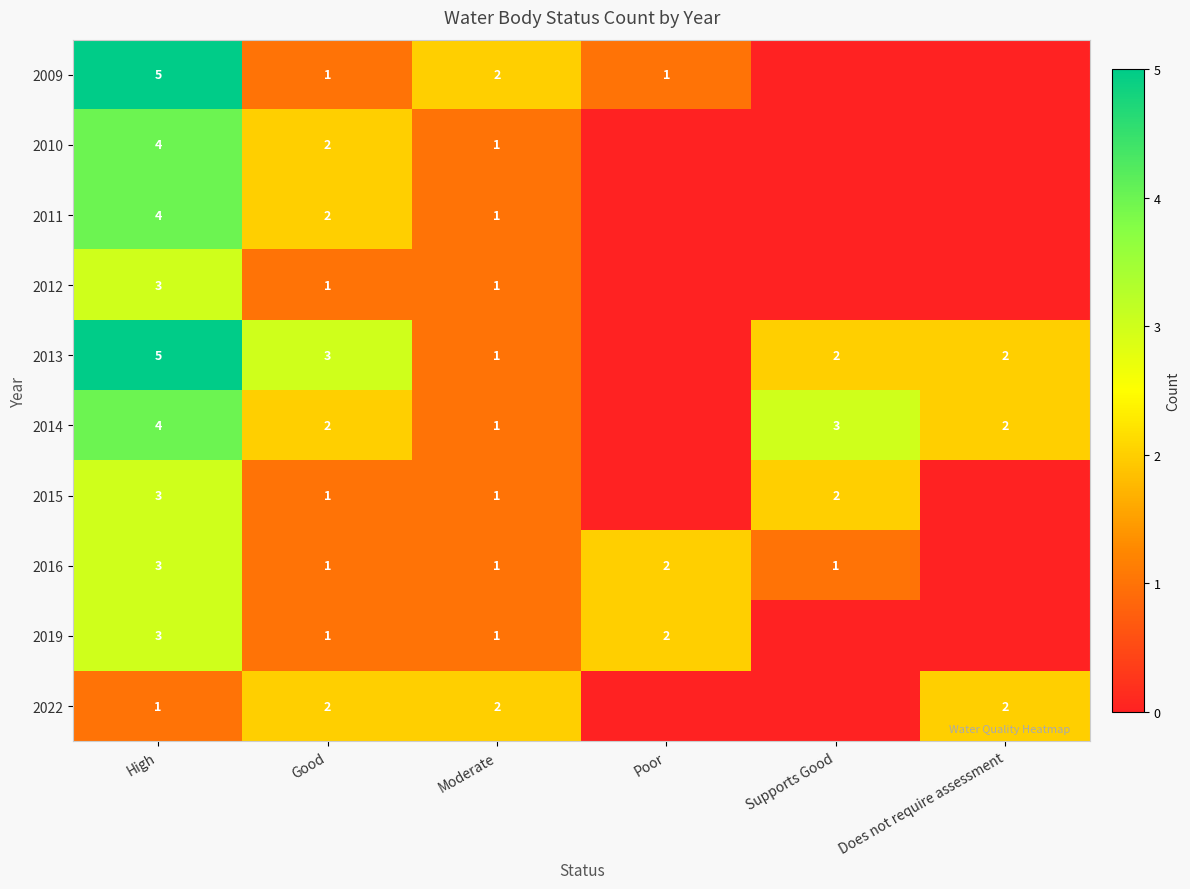

What is the total value across all series at Moderate?

12